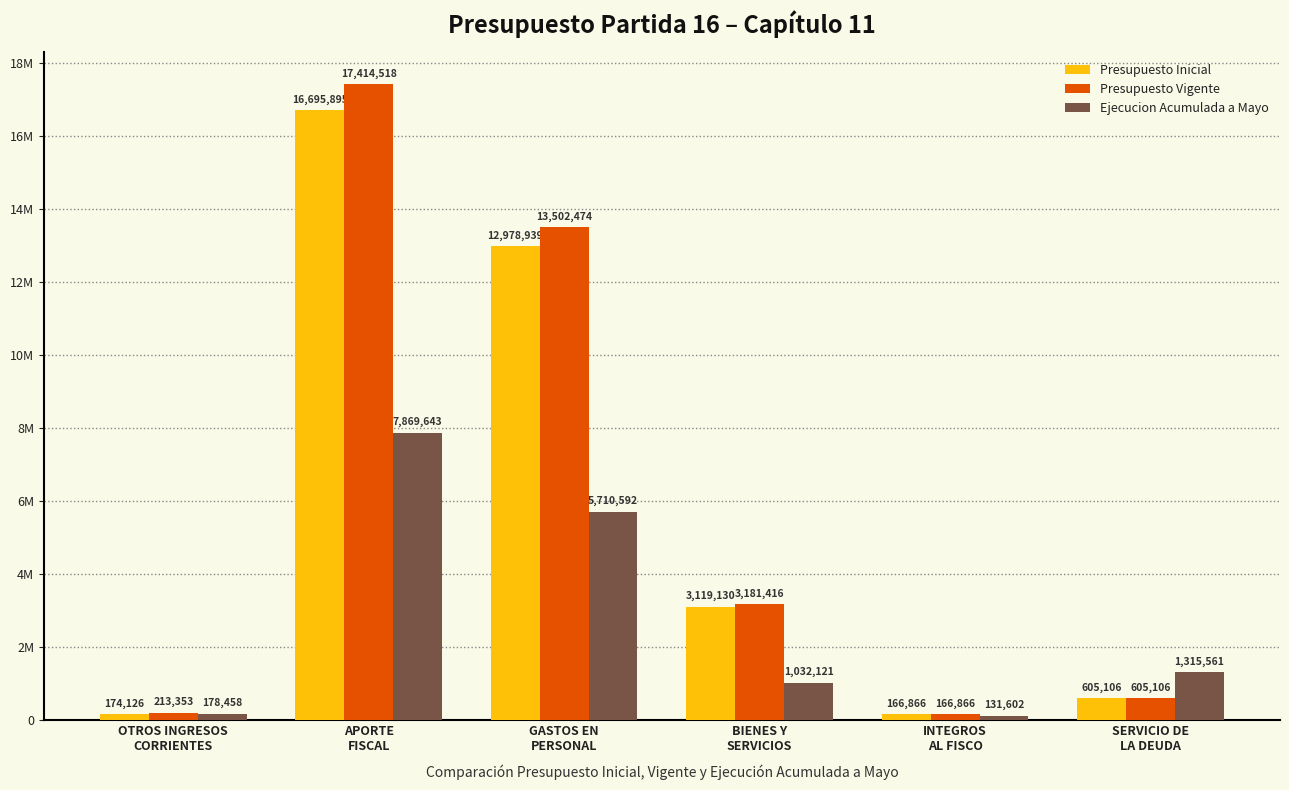

What are all the series names shown in the legend?

Presupuesto Inicial, Presupuesto Vigente, Ejecucion Acumulada a Mayo